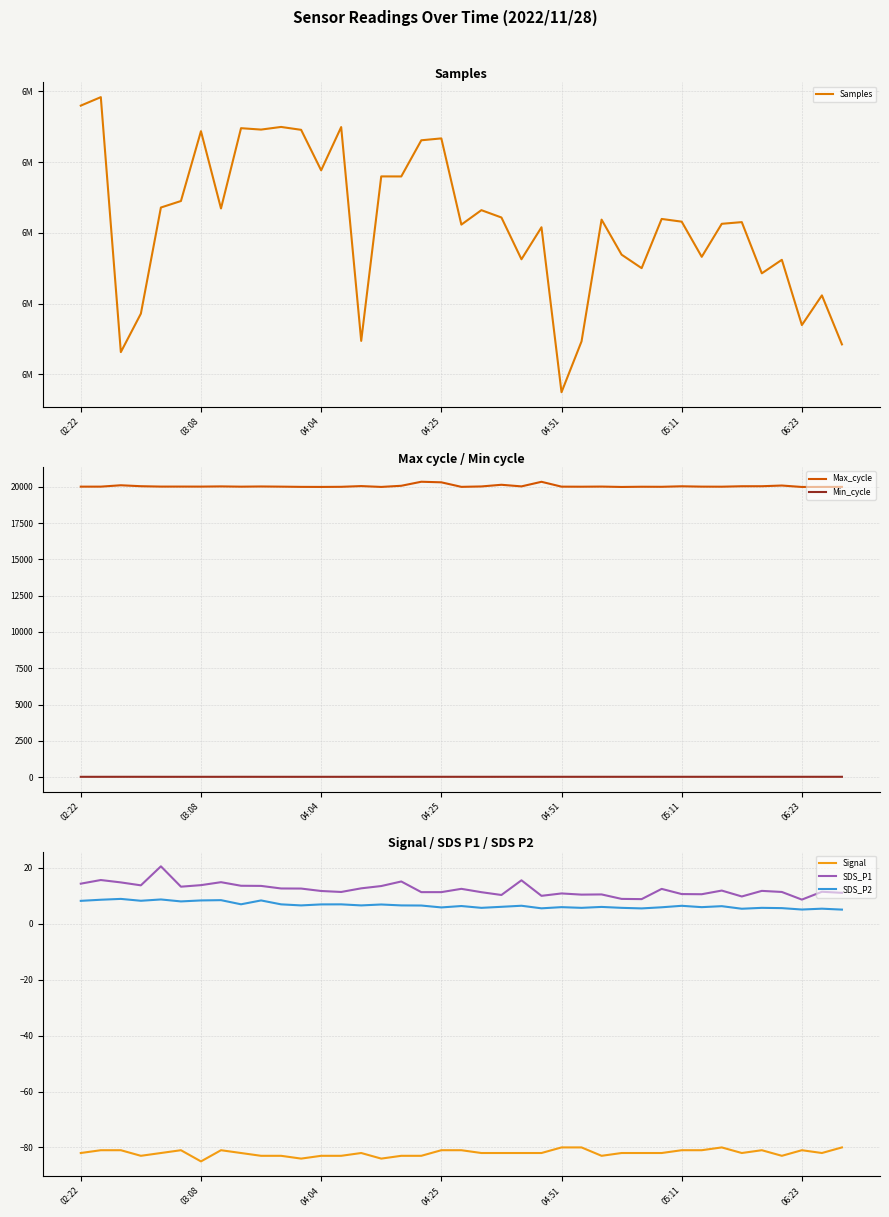

Reading right to left, transcribe all the data shown in this chart.

Samples: 6121175.0	6155797.0	6134826.0	6180934.0	6171375.0	6207558.0	6206369.0	6183039.0	6207884.0	6209806.0	6175034.0	6184565.0	6209323.0	6123308.0	6087377.0	6203927.0	6181308.0	6210833.0	6216006.0	6205801.0	6266710.0	6265379.0	6239829.0	6239857.0	6123647.0	6274719.0	6244157.0	6272764.0	6274809.0	6272941.0	6273928.0	6217217.0	6271798.0	6222466.0	6217877.0	6142887.0	6115723.0	6295853.0	6289872.0
Max_cycle: 19991.0	19989.0	19985.0	20084.0	20036.0	20035.0	20004.0	20008.0	20032.0	19997.0	20001.0	19986.0	20012.0	20003.0	20007.0	20341.0	20025.0	20136.0	20021.0	19993.0	20305.0	20345.0	20067.0	19988.0	20046.0	19996.0	19988.0	19992.0	20007.0	20019.0	20006.0	20024.0	20010.0	20012.0	20011.0	20037.0	20102.0	20008.0	20007.0
Min_cycle: 23.0	23.0	23.0	23.0	23.0	23.0	23.0	23.0	23.0	23.0	23.0	23.0	23.0	23.0	23.0	23.0	23.0	23.0	22.0	23.0	23.0	23.0	23.0	23.0	23.0	22.0	22.0	22.0	22.0	22.0	23.0	22.0	22.0	22.0	22.0	23.0	23.0	22.0	22.0
Signal: -80.0	-82.0	-81.0	-83.0	-81.0	-82.0	-80.0	-81.0	-81.0	-82.0	-82.0	-82.0	-83.0	-80.0	-80.0	-82.0	-82.0	-82.0	-82.0	-81.0	-81.0	-83.0	-83.0	-84.0	-82.0	-83.0	-83.0	-84.0	-83.0	-83.0	-82.0	-81.0	-85.0	-81.0	-82.0	-83.0	-81.0	-81.0	-82.0
SDS_P1: 11.1	11.4	8.7	11.4	11.8	9.8	11.9	10.6	10.6	12.5	8.8	8.9	10.5	10.4	10.8	10.0	15.6	10.3	11.3	12.5	11.3	11.3	15.1	13.5	12.7	11.4	11.7	12.6	12.6	13.6	13.6	14.9	13.8	13.3	20.6	13.8	14.8	15.7	14.3
SDS_P2: 5.1	5.4	5.1	5.6	5.7	5.4	6.3	6.0	6.4	5.9	5.5	5.7	6.0	5.7	6.0	5.5	6.5	6.1	5.7	6.3	5.8	6.5	6.6	6.9	6.6	7.0	6.9	6.6	7.0	8.3	7.0	8.4	8.3	8.0	8.7	8.2	8.9	8.6	8.2